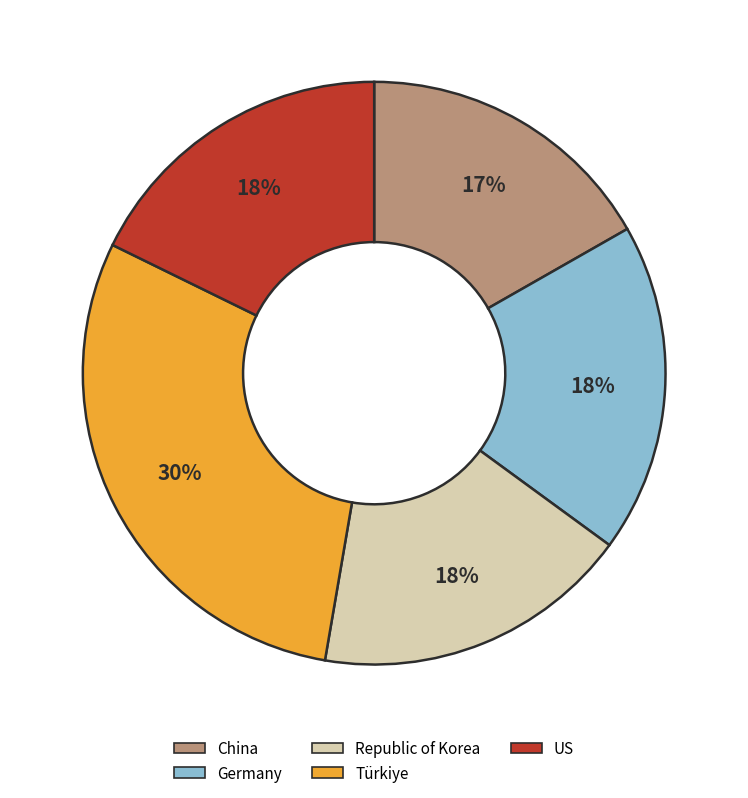

Which has a higher value, US or Türkiye?

Türkiye